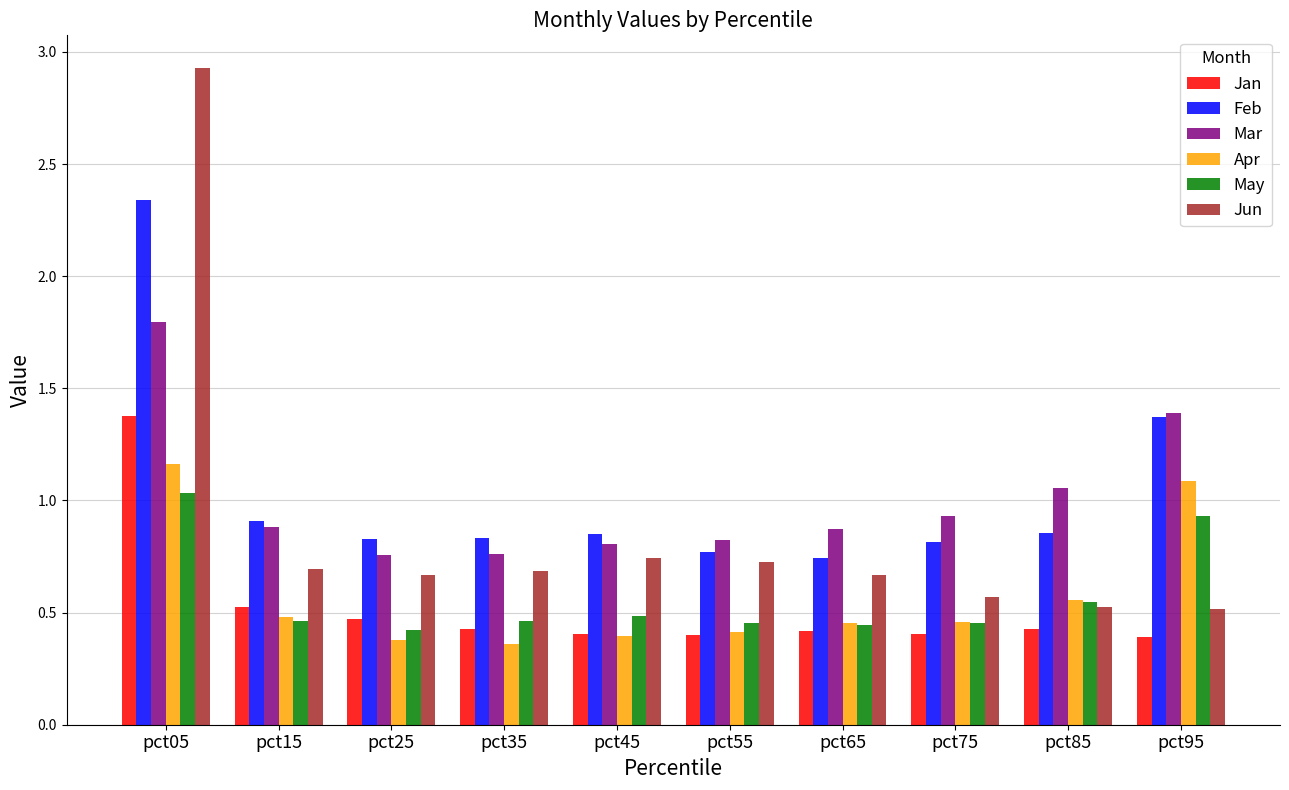

List the series in order of their peak value, lowest first.

May, Apr, Jan, Mar, Feb, Jun